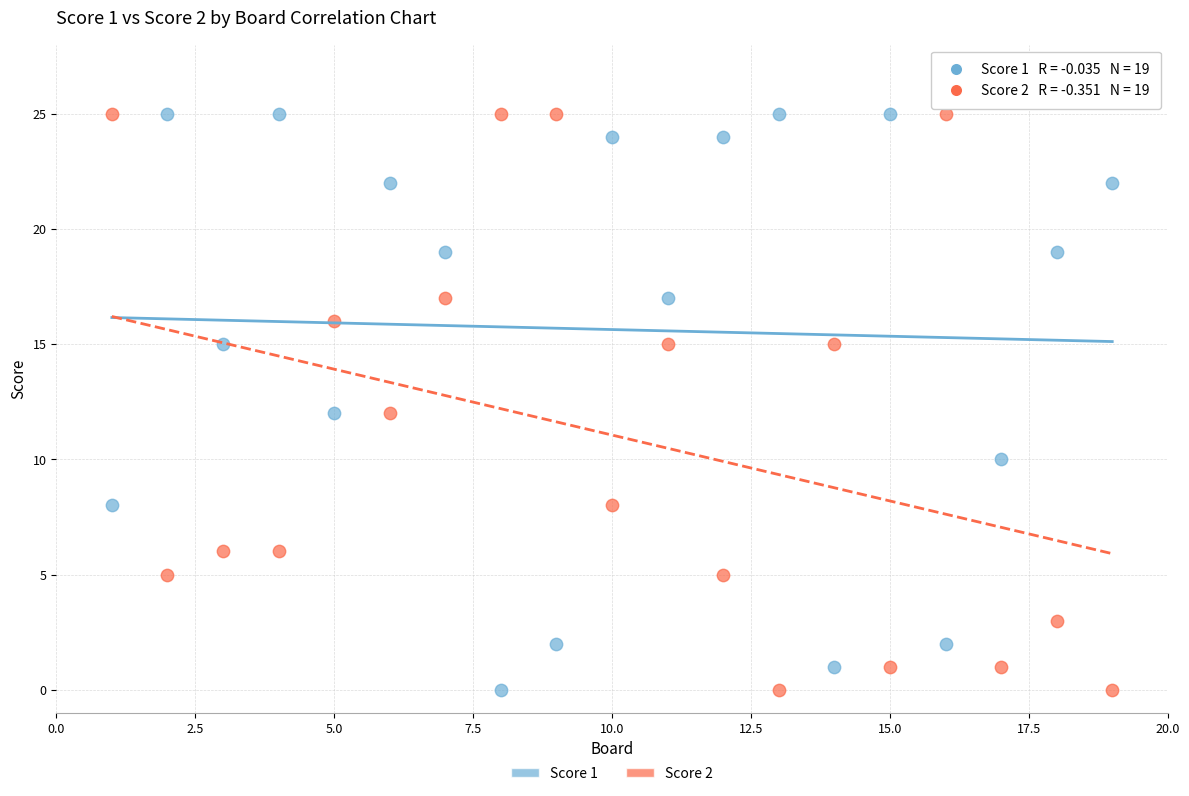

Across all data points, what is the range of Y values (max minus min)?

25